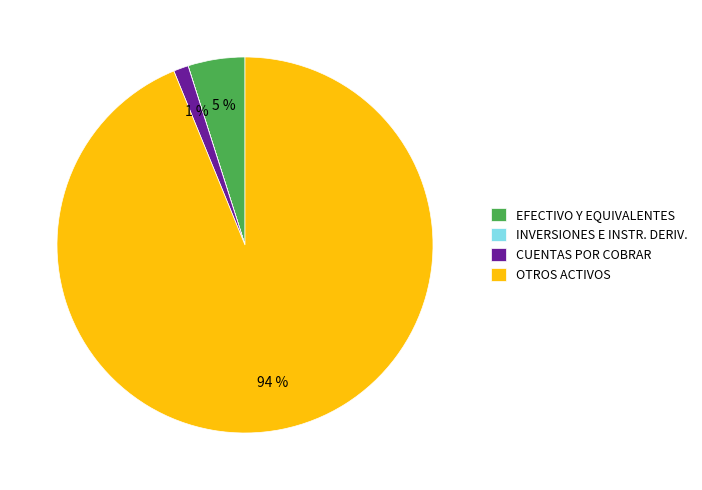

To the nearest percent, what is the difference between the largest and smallest slice percentages?

94%